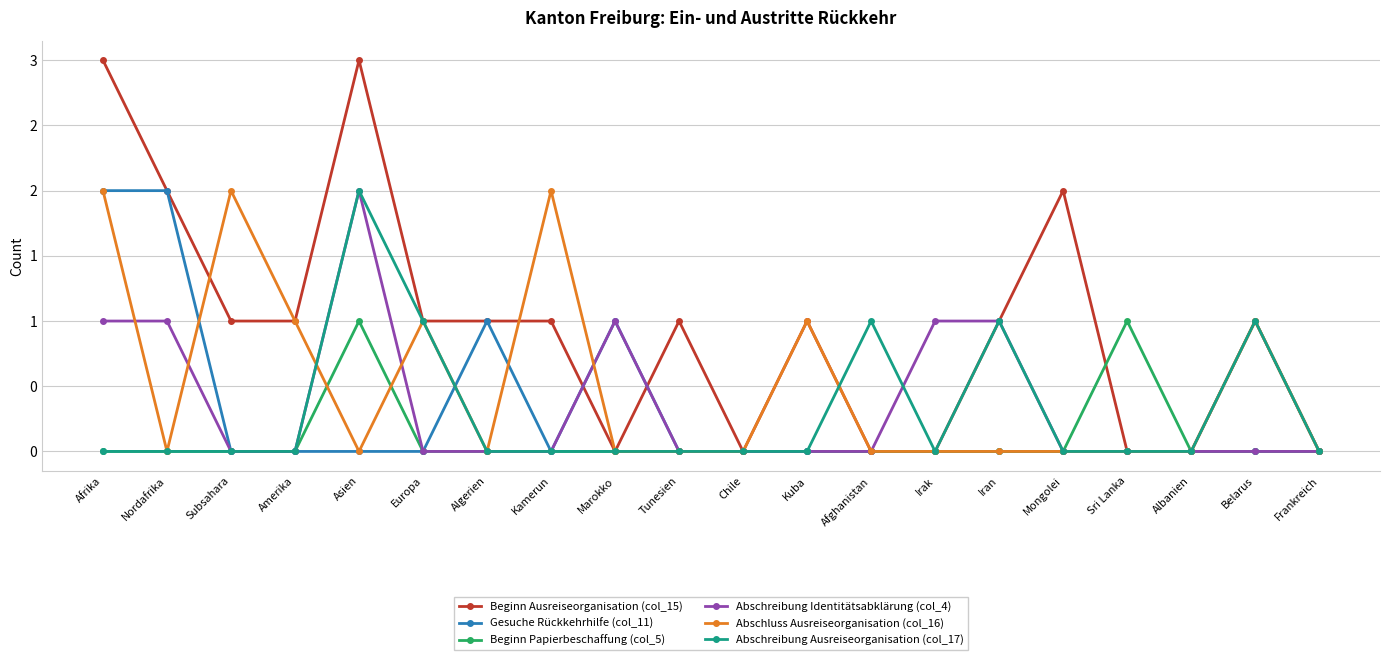

The Beginn Papierbeschaffung (col_5) series shows 0 at Nordafrika. True or false?

True